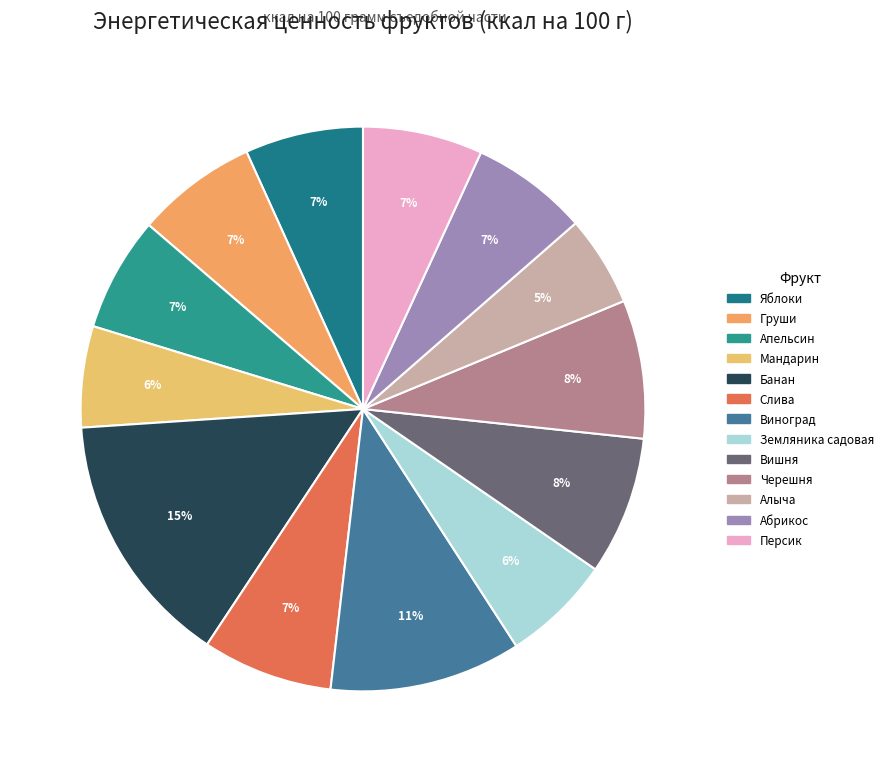

Which category has the biggest portion of the pie?

Банан